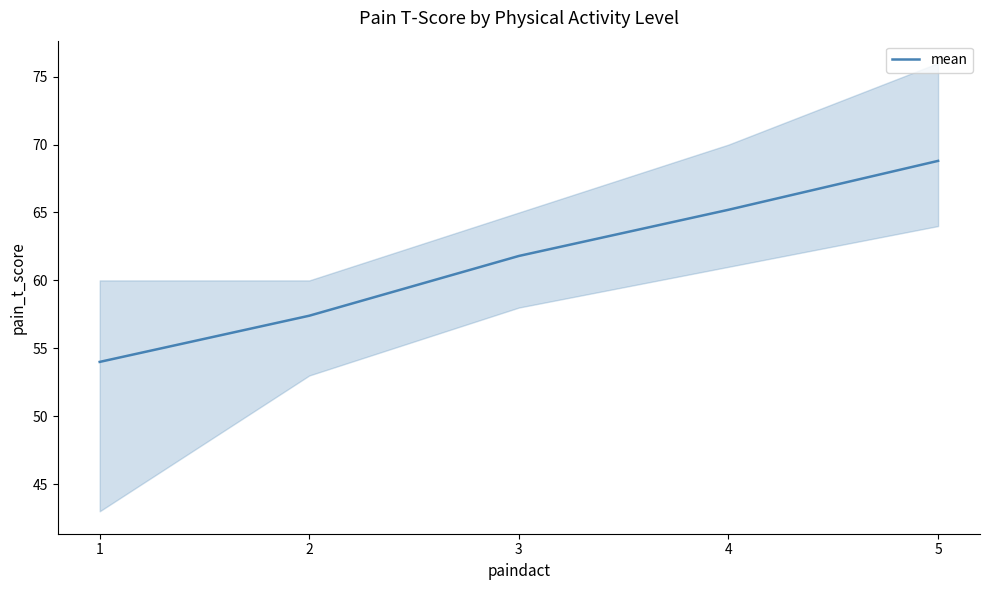

What is the value of the 4th point from the left?

65.2